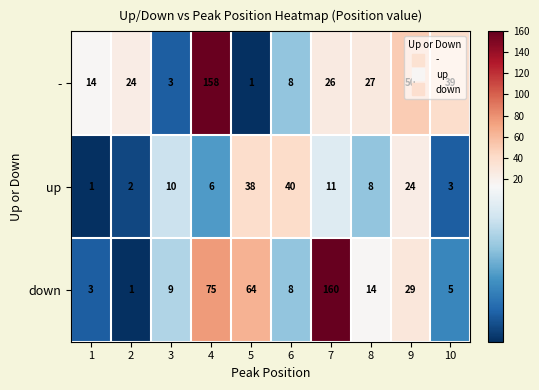

What is the difference between the maximum and minimum values in the down series?

159